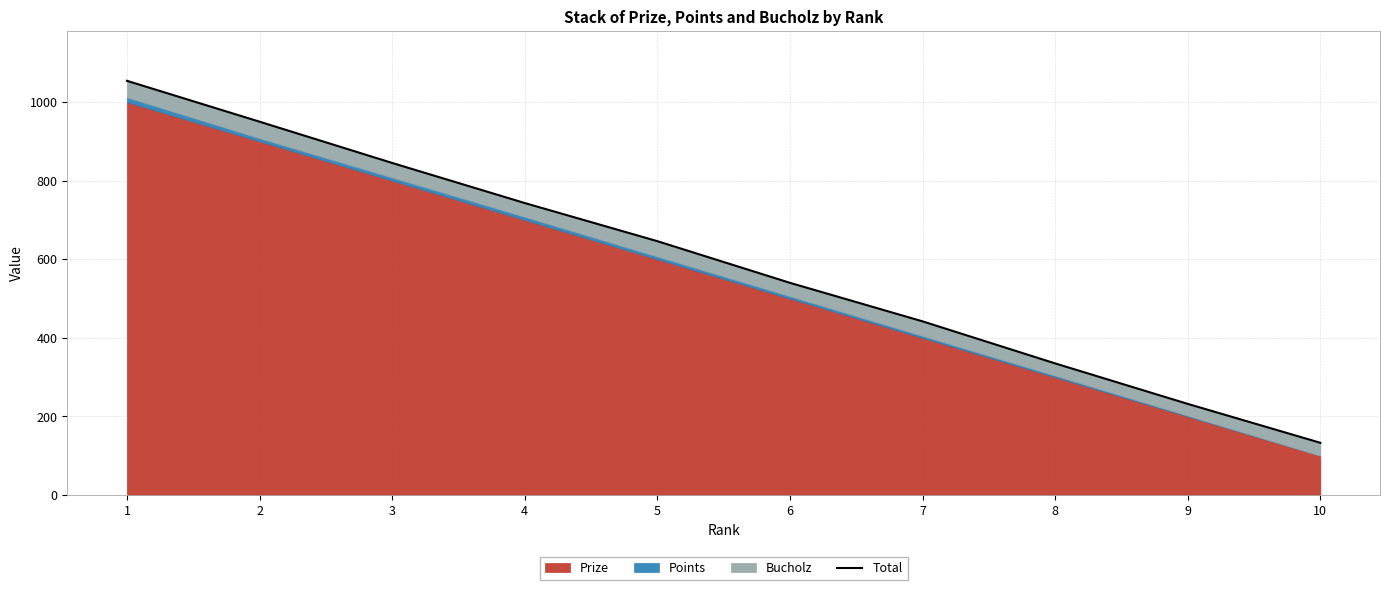

Is it true that the value at 2 is 950?

True